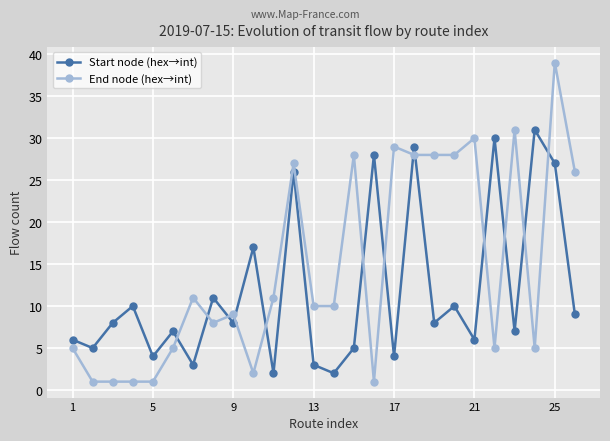

What is the value of the End node (hex→int) point at the 21st from the left?

30